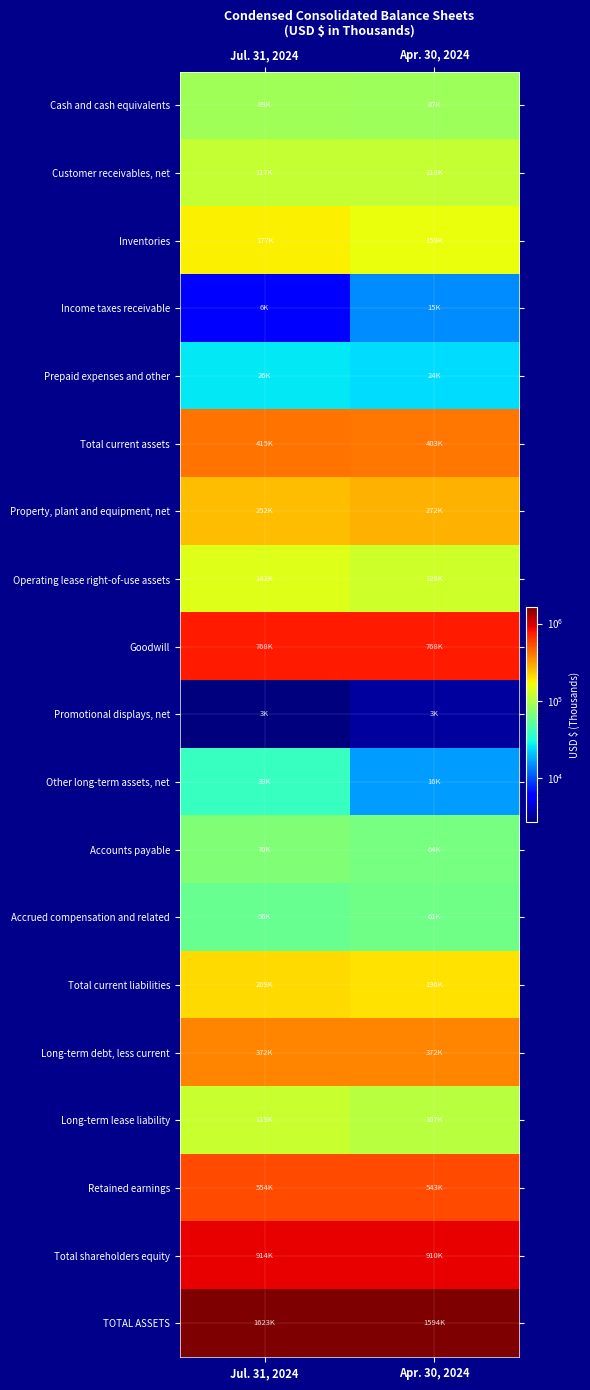

Reading left to right, list all the values displayed in this chart.

Cash and cash equivalents: Jul. 31, 2024=89265	Apr. 30, 2024=87398
Customer receivables, net: Jul. 31, 2024=117183	Apr. 30, 2024=117559
Inventories: Jul. 31, 2024=177119	Apr. 30, 2024=159101
Income taxes receivable: Jul. 31, 2024=5581	Apr. 30, 2024=14548
Prepaid expenses and other: Jul. 31, 2024=26074	Apr. 30, 2024=24104
Total current assets: Jul. 31, 2024=415222	Apr. 30, 2024=402710
Property, plant and equipment, net: Jul. 31, 2024=252366	Apr. 30, 2024=272461
Operating lease right-of-use assets: Jul. 31, 2024=141751	Apr. 30, 2024=126383
Goodwill: Jul. 31, 2024=767612	Apr. 30, 2024=767612
Promotional displays, net: Jul. 31, 2024=2728	Apr. 30, 2024=3274
Other long-term assets, net: Jul. 31, 2024=38616	Apr. 30, 2024=16297
Accounts payable: Jul. 31, 2024=69627	Apr. 30, 2024=64470
Accrued compensation and related: Jul. 31, 2024=56192	Apr. 30, 2024=61212
Total current liabilities: Jul. 31, 2024=209356	Apr. 30, 2024=195726
Long-term debt, less current: Jul. 31, 2024=372175	Apr. 30, 2024=371761
Long-term lease liability: Jul. 31, 2024=118665	Apr. 30, 2024=106573
Retained earnings: Jul. 31, 2024=554193	Apr. 30, 2024=543274
Total shareholders equity: Jul. 31, 2024=913839	Apr. 30, 2024=910376
TOTAL ASSETS: Jul. 31, 2024=1623423	Apr. 30, 2024=1593865